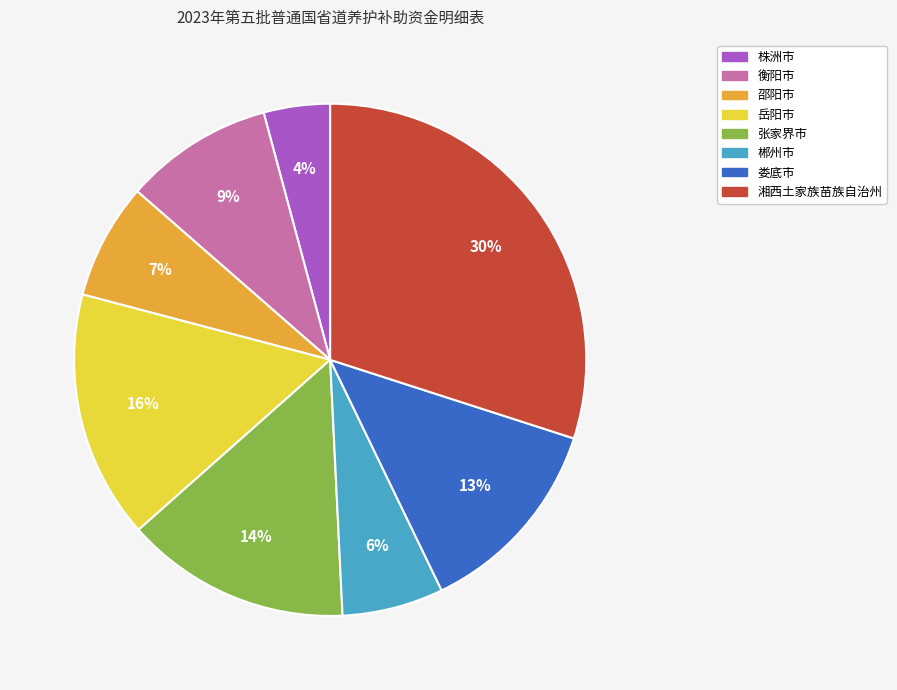

Is it true that 张家界市 is 21% of the pie?

False